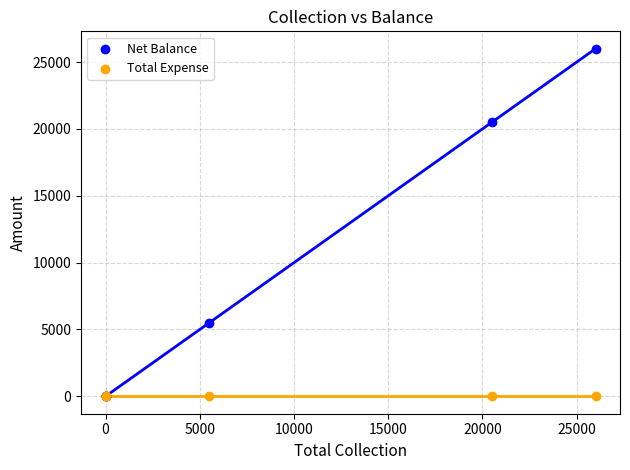

Which series reaches the minimum Y coordinate?

Net Balance